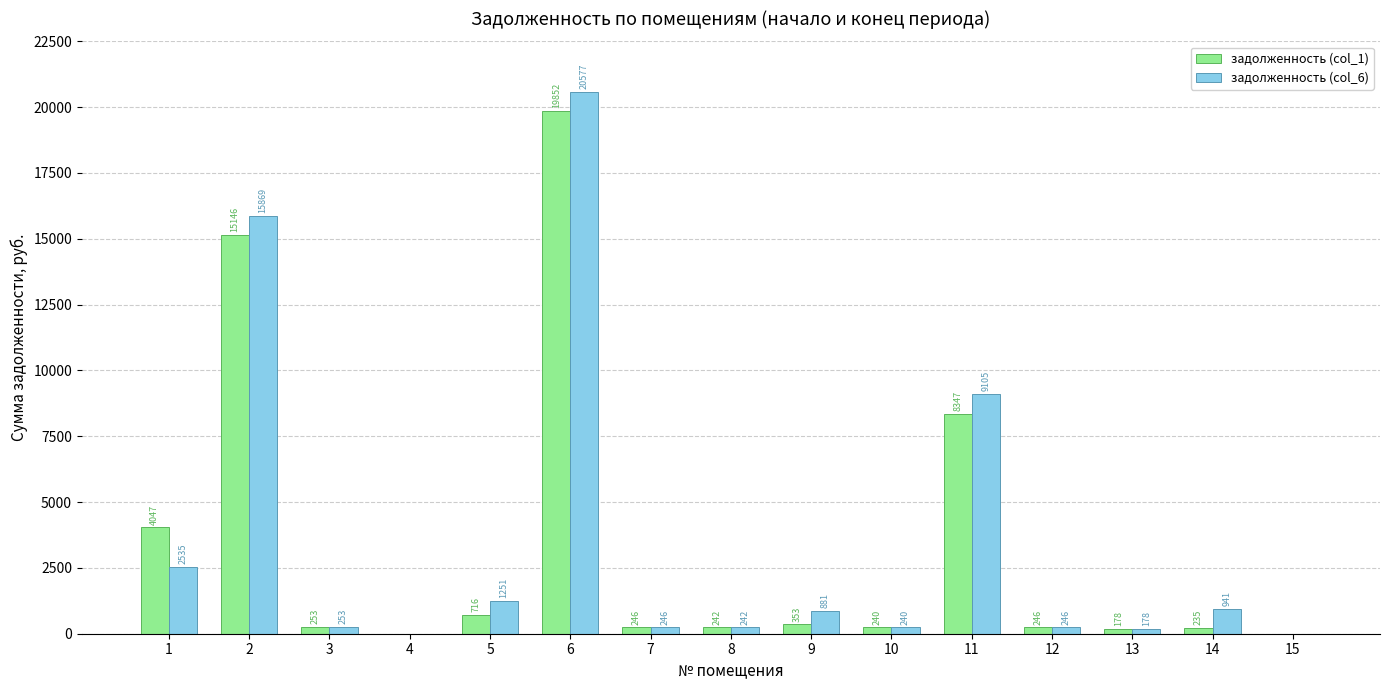

How many positive values does the задолженность (col_1) series have?

13